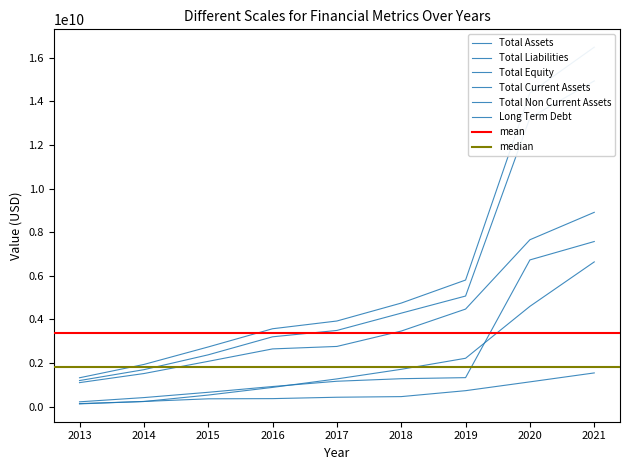

Reading left to right, what are all the values shown in this chart?

Total Assets: 1325368000	1935632000	2738146000	3572818000	3927874000	4749787000	5806341000	14382943000	16483252000
Total Liabilities: 1102657000	1519013000	2078586000	2648632000	2761800000	3467005000	4474909000	7654033000	8910665000
Total Equity: 222711000	416619000	659560000	924186000	1166074000	1282782000	1331432000	6728910000	7572587000
Total Current Assets: 127994000	239582000	360494000	369345000	432702000	461413000	733830000	1137729000	1547719000
Total Non Current Assets: 1197374000	1696050000	2377652000	3203473000	3495172000	4288374000	5072511000	13245214000	14935533000
Long Term Debt: 141546000	236649000	532910000	883870000	1273416000	1713438000	2219592000	4601109000	6638249000